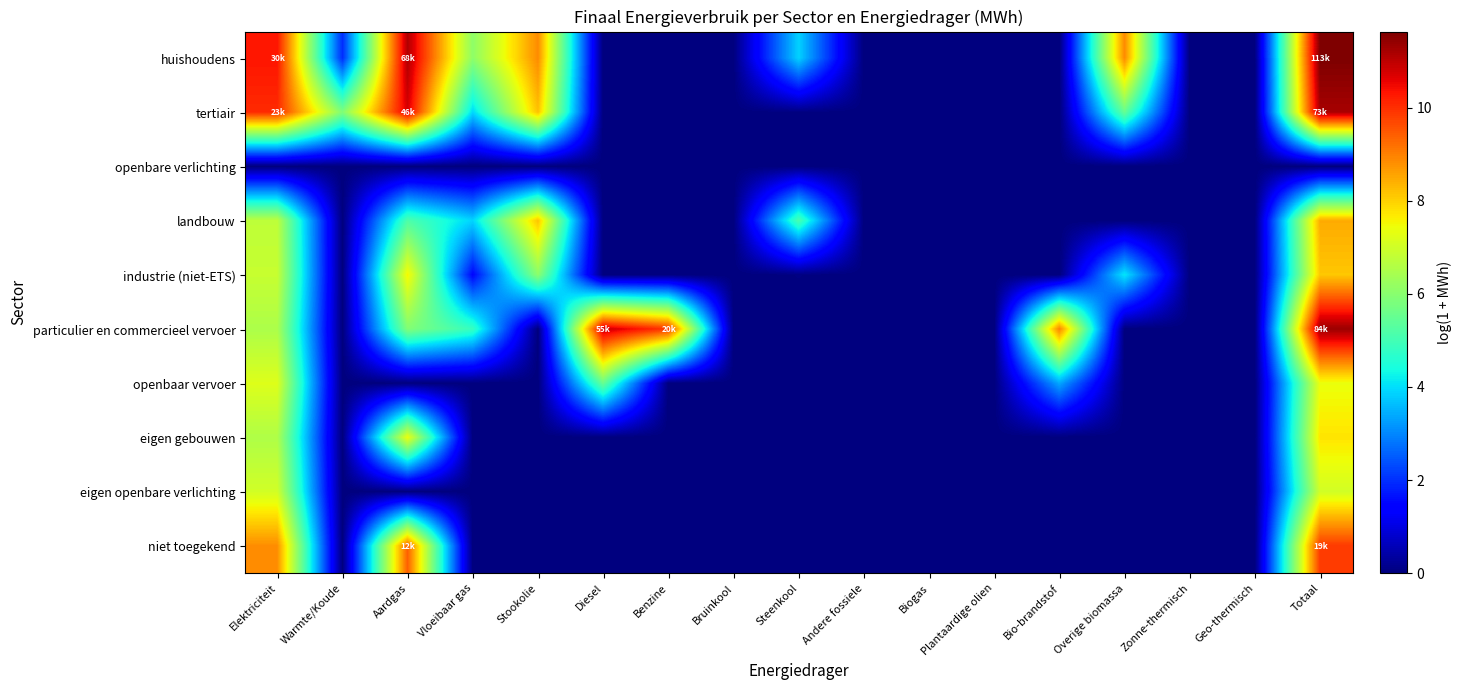

Which series has the largest total across all categories?

huishoudens